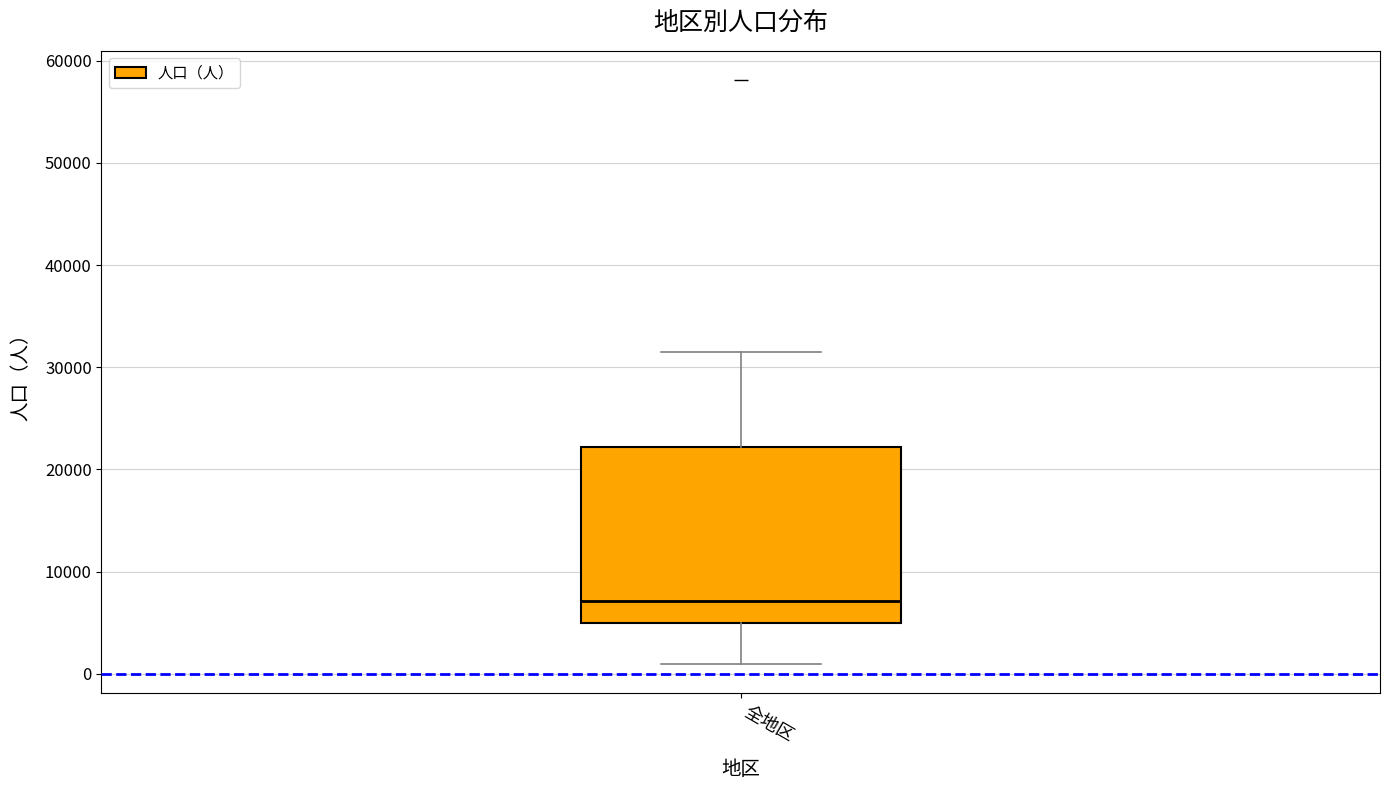

Where is the upper edge of the box for 全地区 on the y-axis? The values are not printed on the chart, so give them approximately, as read against the axis.

22000